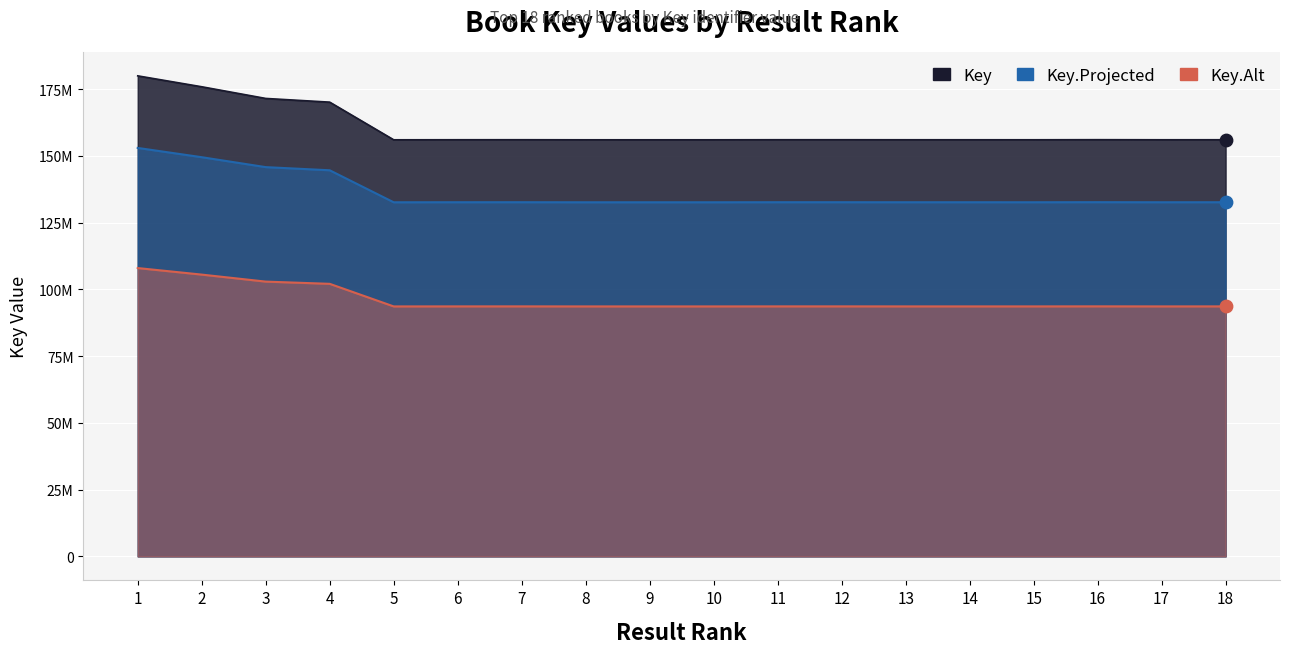

Between 13 and 5, which is larger?

13